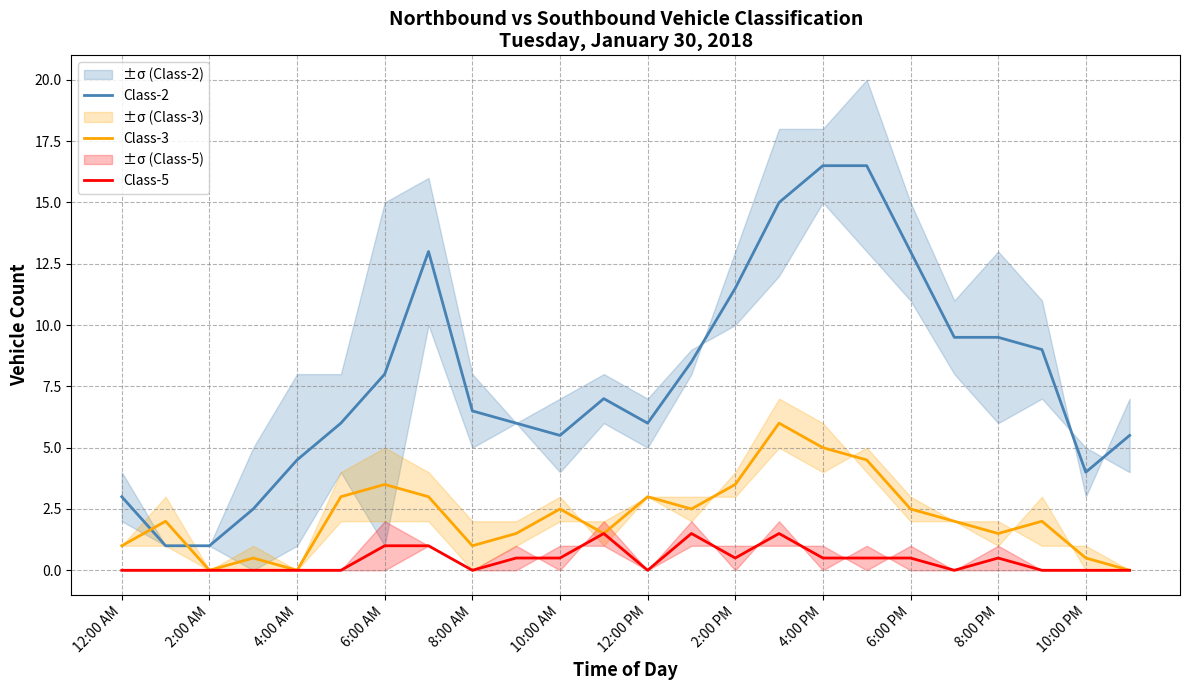

True or false: Class-5 and Class-2 intersect in this chart.

False